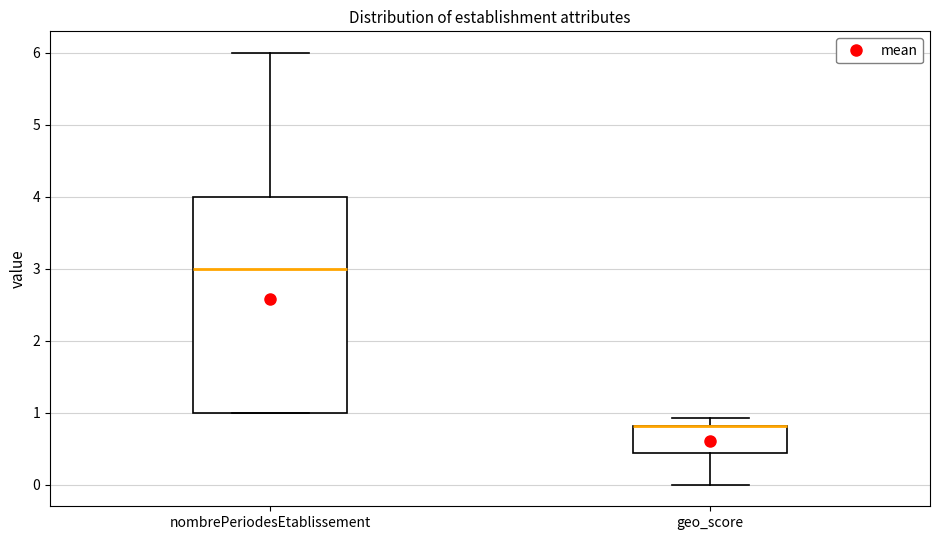

Reading left to right, read every box against the y-axis: the position of its median line, the range the box covers, and the ends of its whiskers. The values are not printed on the chart, so give them approximately, as read against the axis.

nombrePeriodesEtablissement: median 3.0, box 1.0 to 4.0, whiskers 1.0 to 6.0
geo_score: median 0.8 (drawn on the box's upper edge), box 0.4 to 0.8, whiskers 0.0 to 0.9